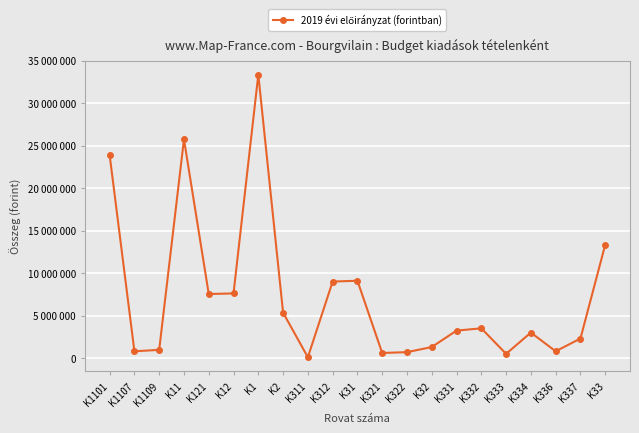

Which category has the highest value across all series?

K1